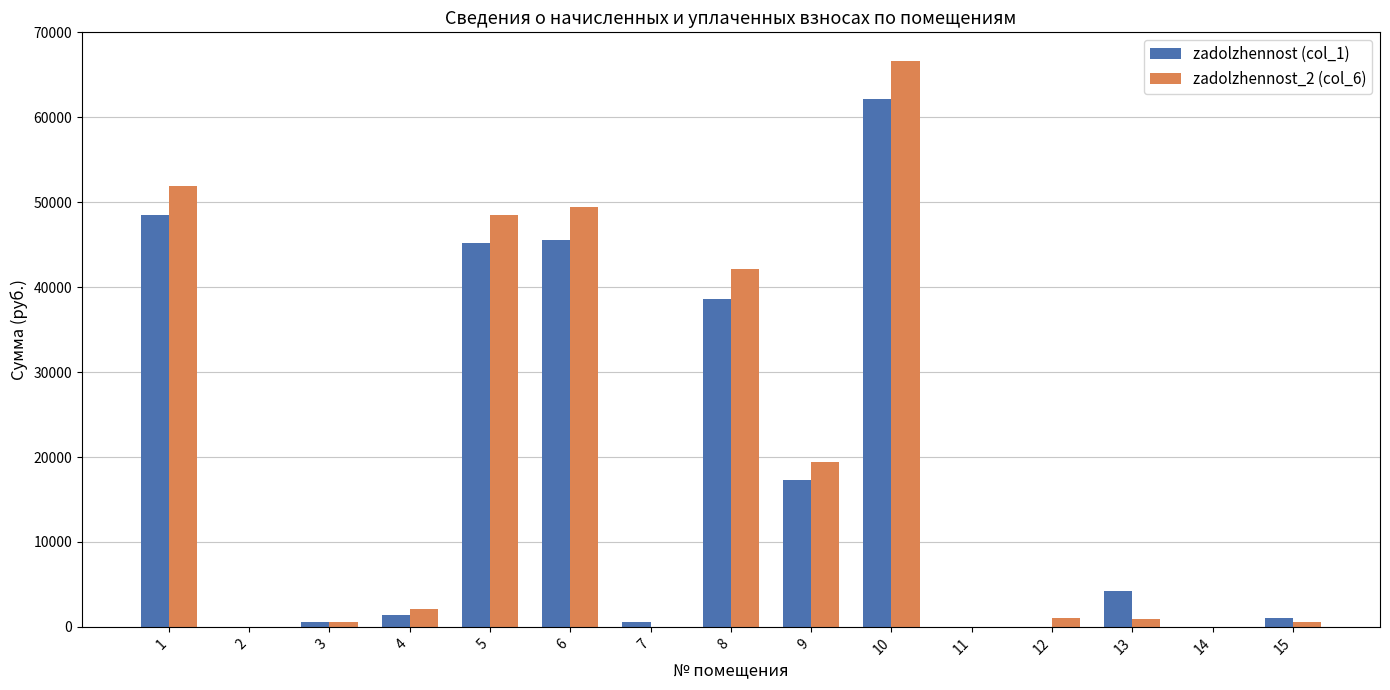

At which category is the sum across all series the highest?

10